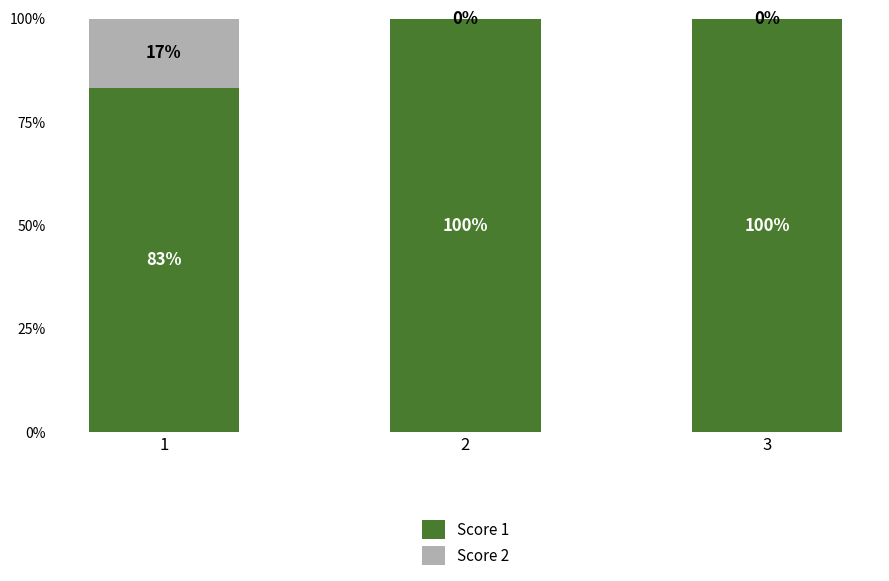

What is the total value across all series at 2?

100.0